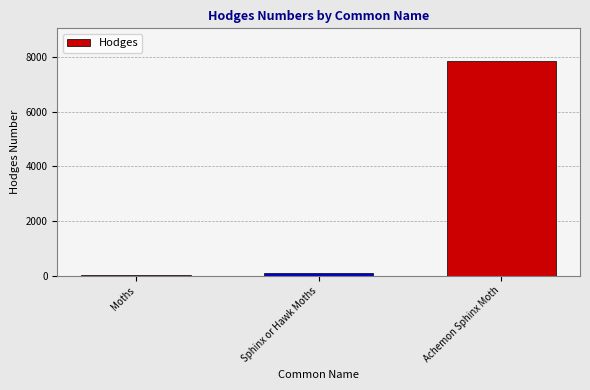

Where does the data first go above 89?

Sphinx or Hawk Moths